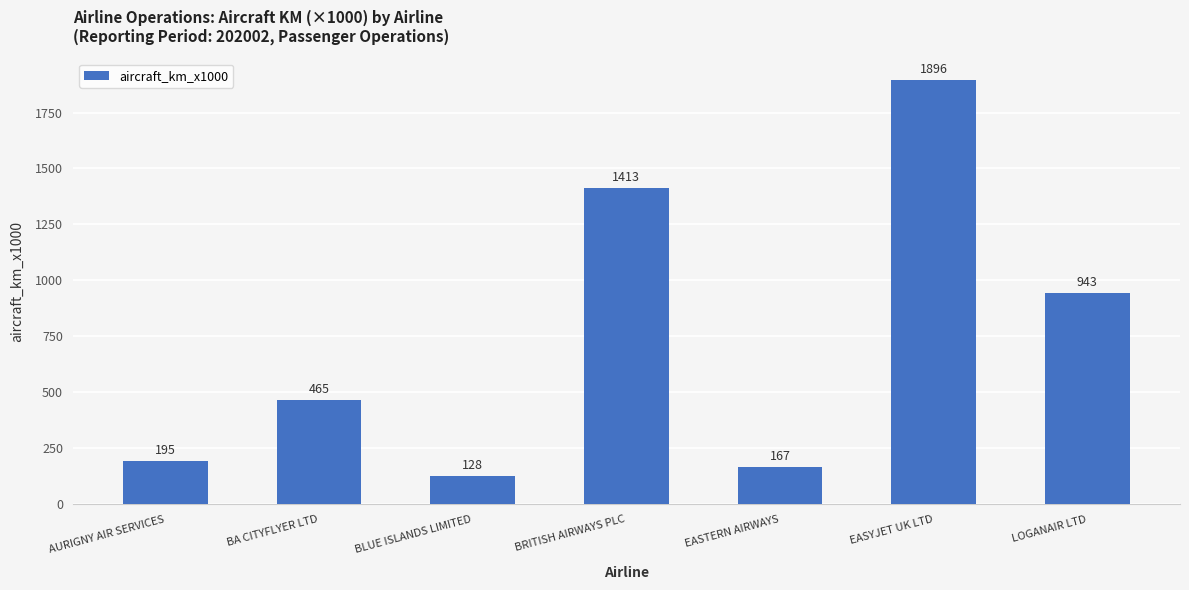

Rank the categories by value from lowest to highest.

BLUE ISLANDS LIMITED, EASTERN AIRWAYS, AURIGNY AIR SERVICES, BA CITYFLYER LTD, LOGANAIR LTD, BRITISH AIRWAYS PLC, EASYJET UK LTD